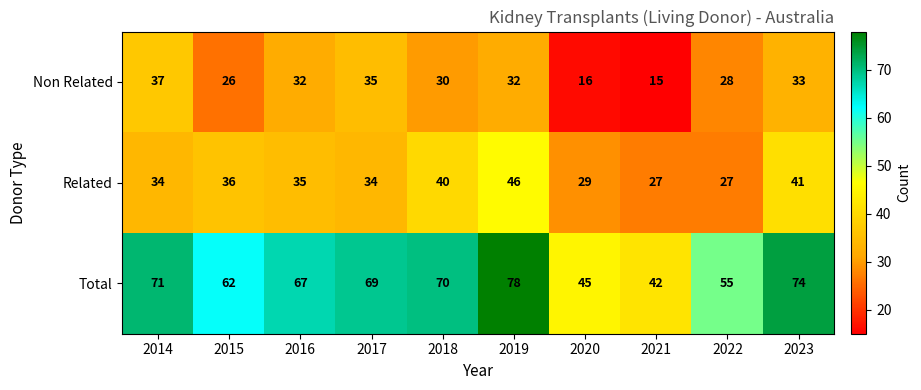

What is the lowest value of the Total series?

42